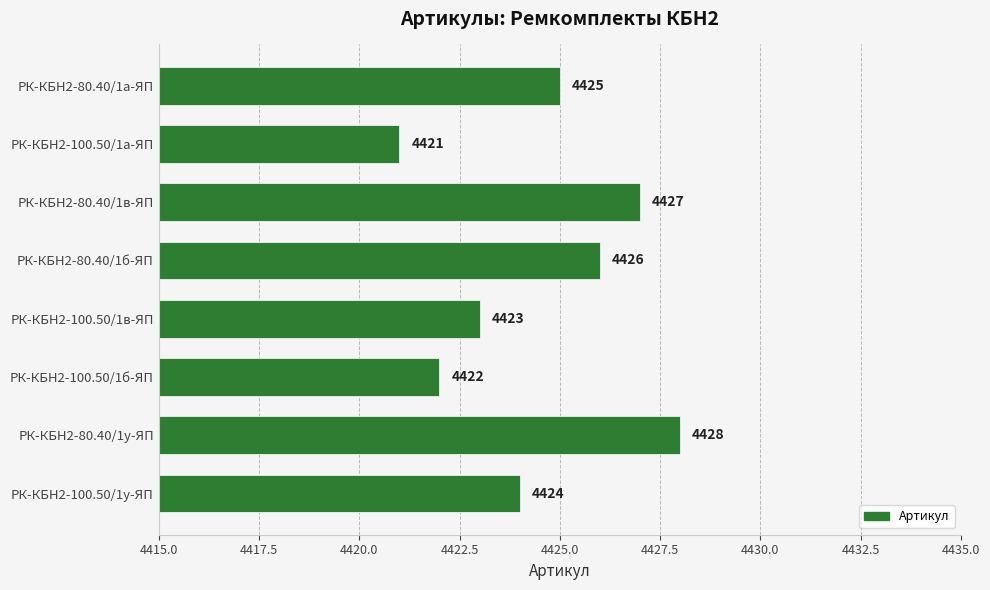

The chart shows a value of 7850 at РК-КБН2-100.50/1а-ЯП. True or false?

False